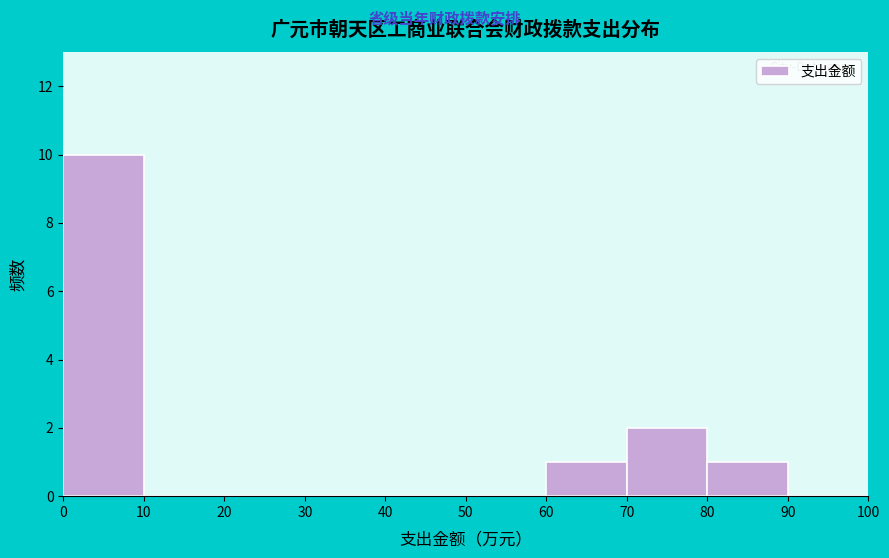

How tall is the bar that spans 60 to 70 on the x-axis? The values are not printed on the chart, so give them approximately, as read against the axis.

1